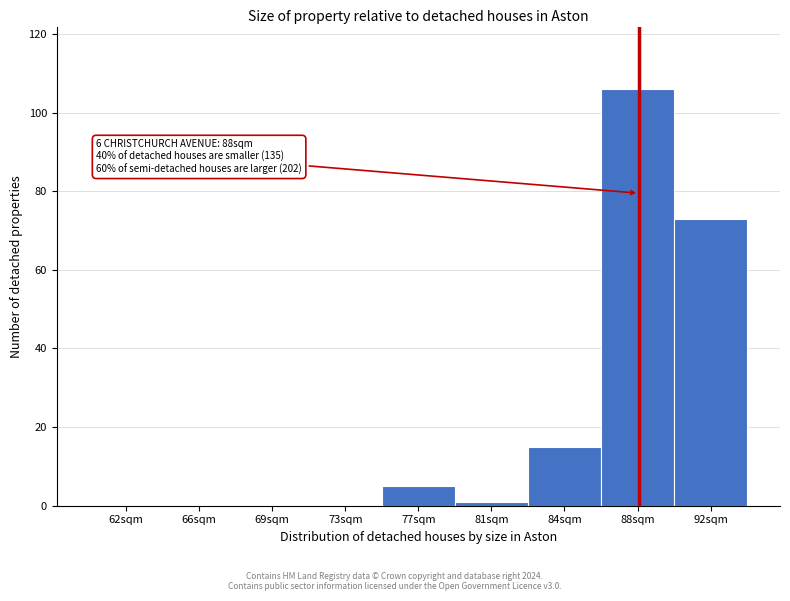

Reading right to left, transcribe all the data shown in this chart.

92sqm=73	88sqm=106	84sqm=15	81sqm=1	77sqm=5	73sqm=0	69sqm=0	66sqm=0	62sqm=0